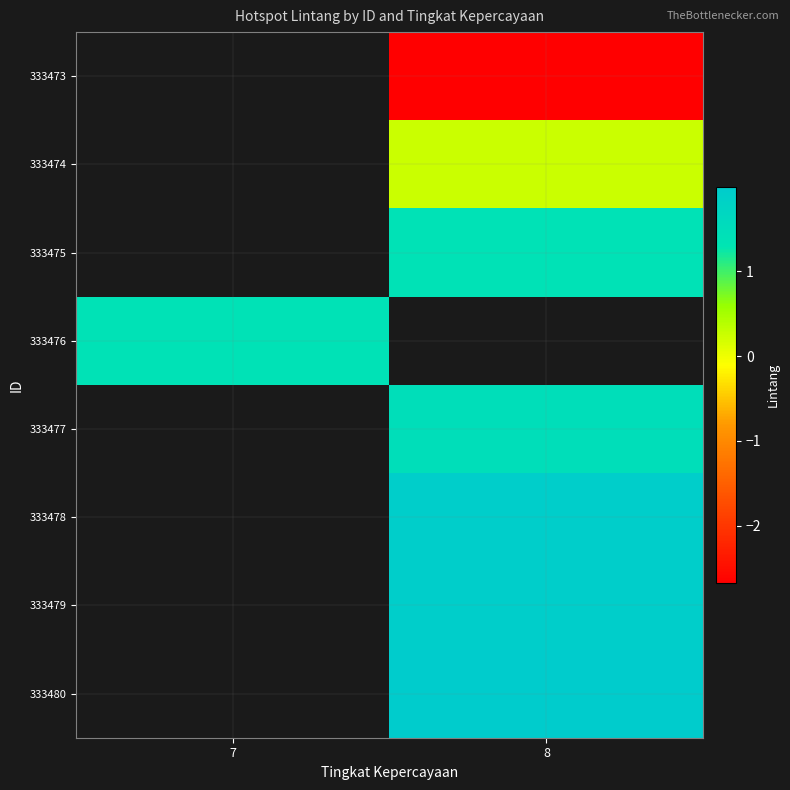

At which category does the chart reach its minimum across all series?

8